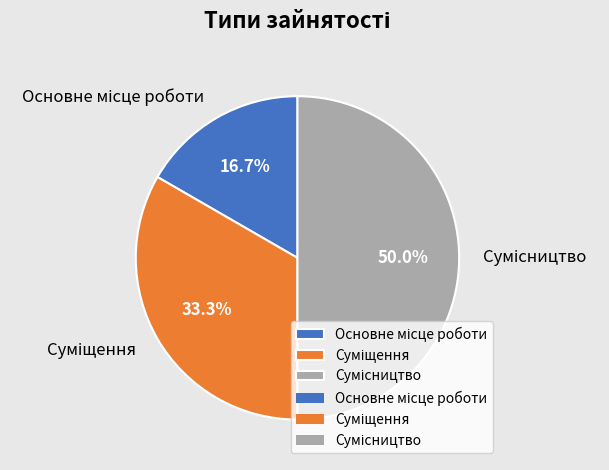

Count the number of slices in the pie.

3